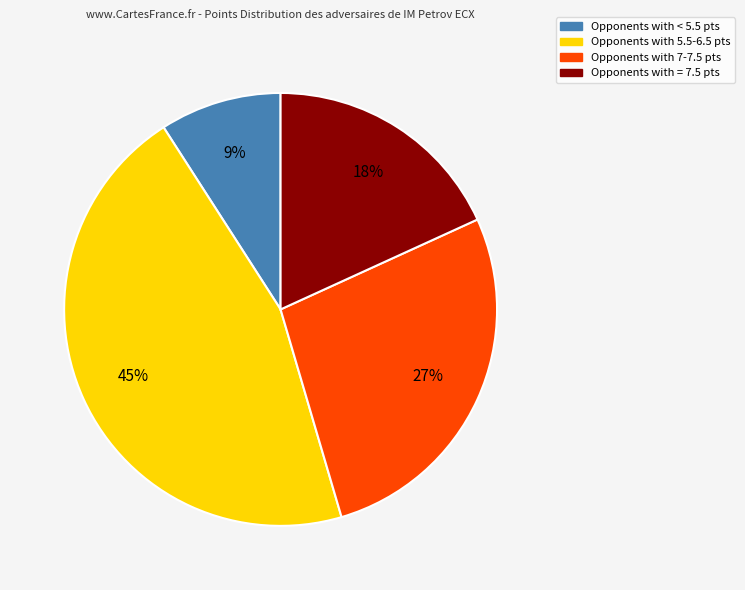

To the nearest percent, what is the difference between the largest and smallest slice percentages?

36%